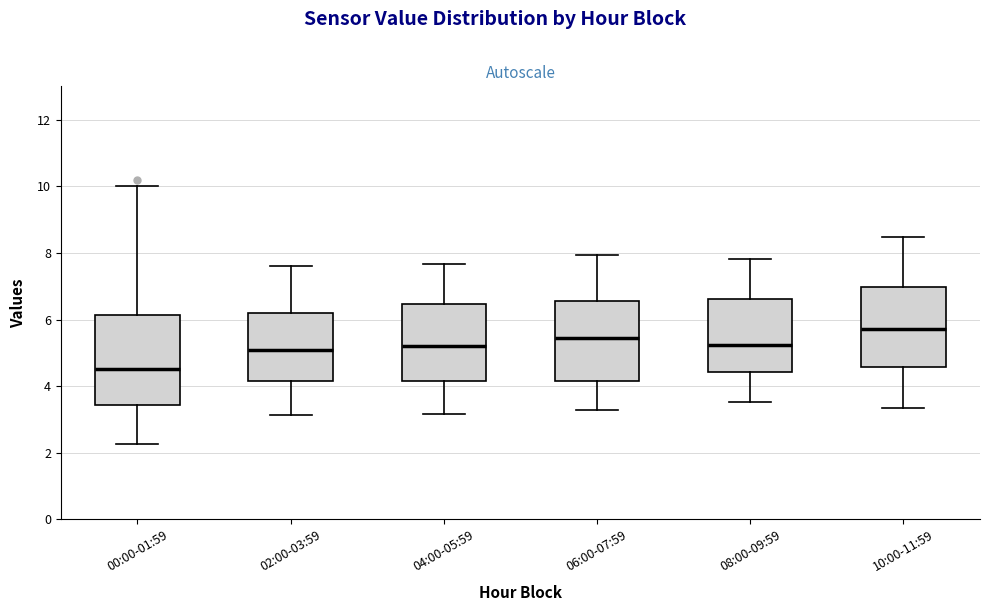

Reading left to right, transcribe this box plot: for each box, give where its median line is, the range the box spans, and where its two whiskers end, as read against the y-axis. The values are not printed on the chart, so give them approximately, as read against the axis.

00:00-01:59: median 4.6, box 3.4 to 6.2, whiskers 2.2 to 10.0
02:00-03:59: median 5.0, box 4.2 to 6.2, whiskers 3.2 to 7.6
04:00-05:59: median 5.2, box 4.2 to 6.4, whiskers 3.2 to 7.6
06:00-07:59: median 5.4, box 4.2 to 6.6, whiskers 3.2 to 8.0
08:00-09:59: median 5.2, box 4.4 to 6.6, whiskers 3.6 to 7.8
10:00-11:59: median 5.8, box 4.6 to 7.0, whiskers 3.4 to 8.4